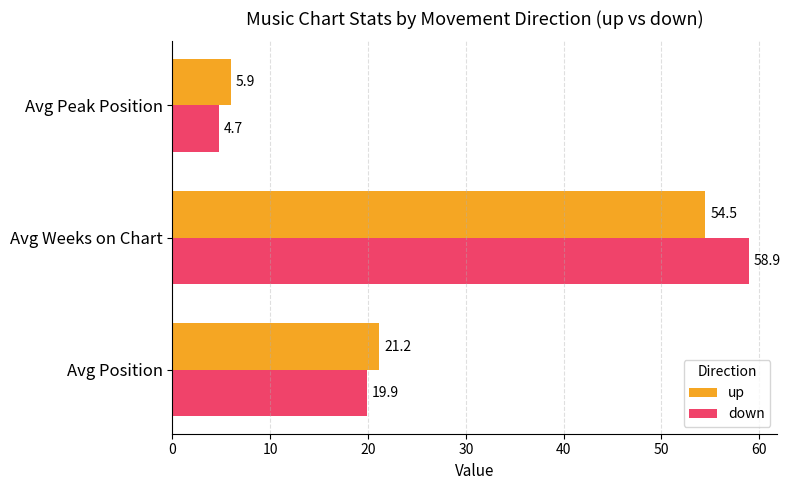

Read the up value at Avg Position.

21.2